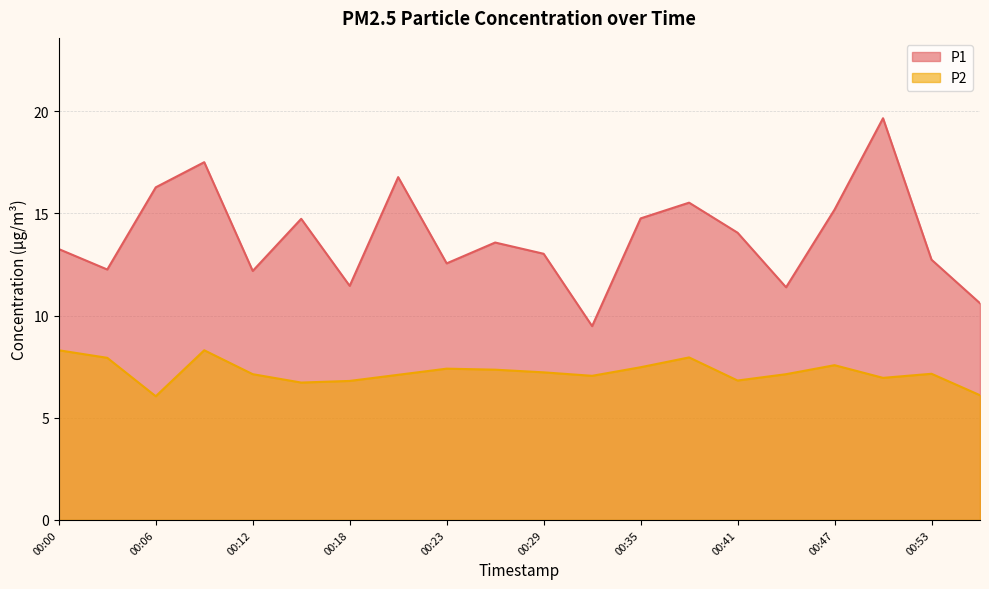

How many series are shown in this chart?

2